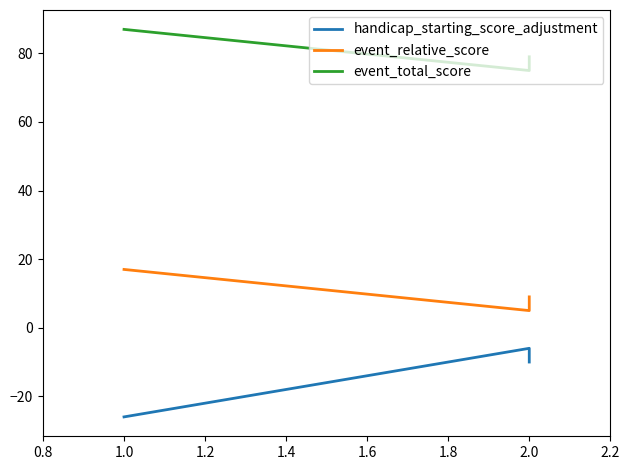

Count the handicap_starting_score_adjustment values in the range -26 to -6.

3